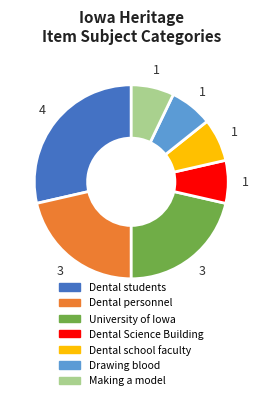

Is it true that Making a model is 20% of the pie?

False